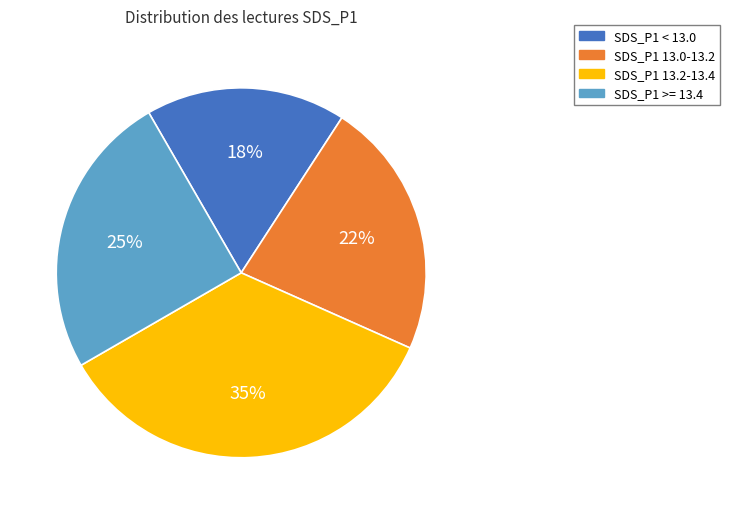

Count the number of slices in the pie.

4